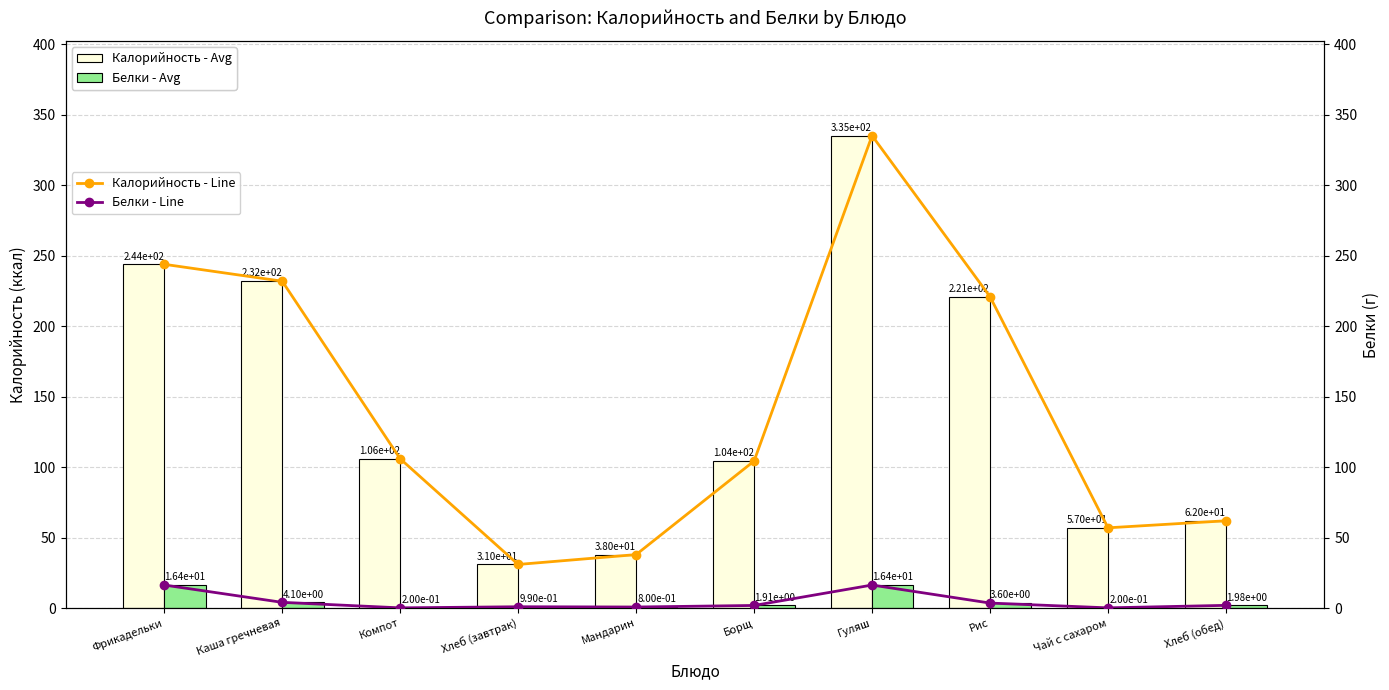

What is the average value of the Калорийность - Line series?

143.1